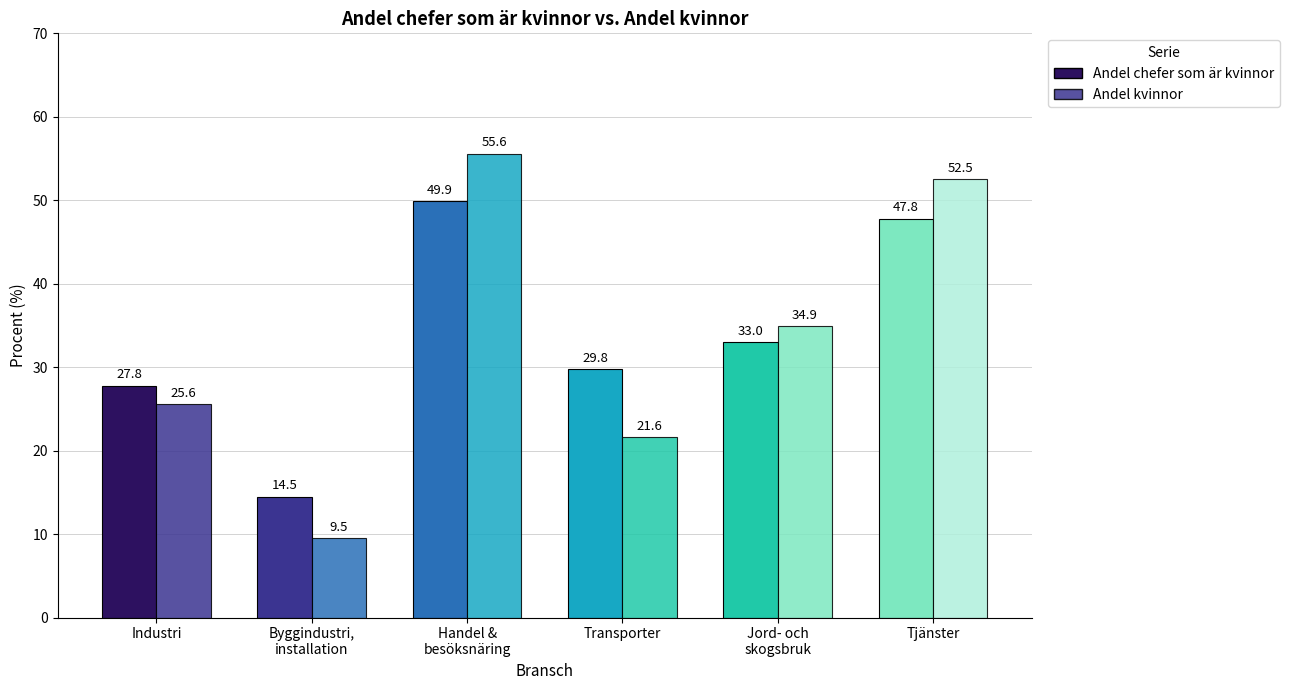

How many bars are there in total?

12